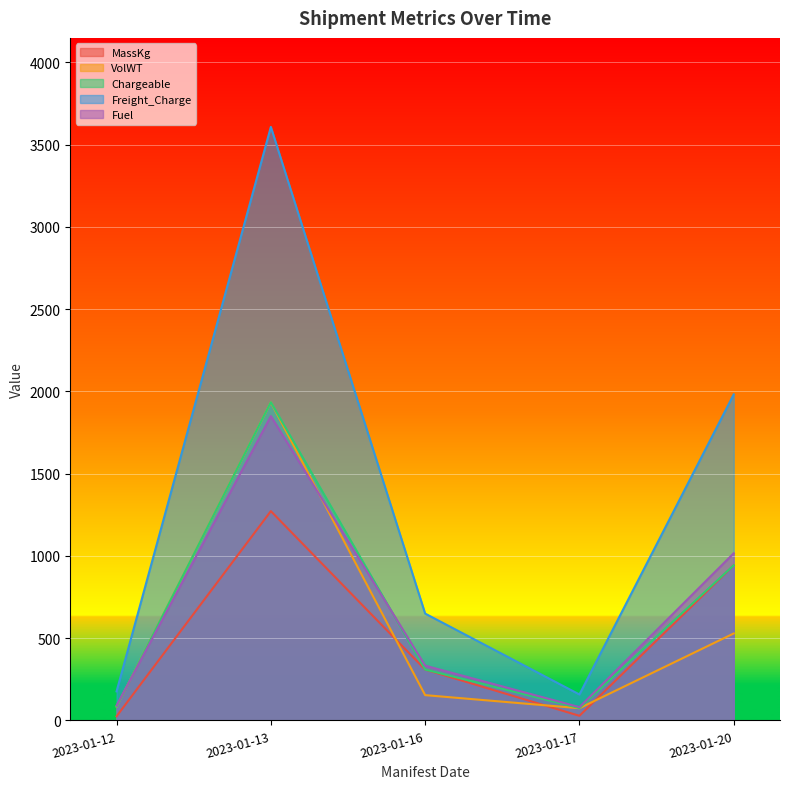

What is the value of the VolWT point at the 3rd from the left?

153.6